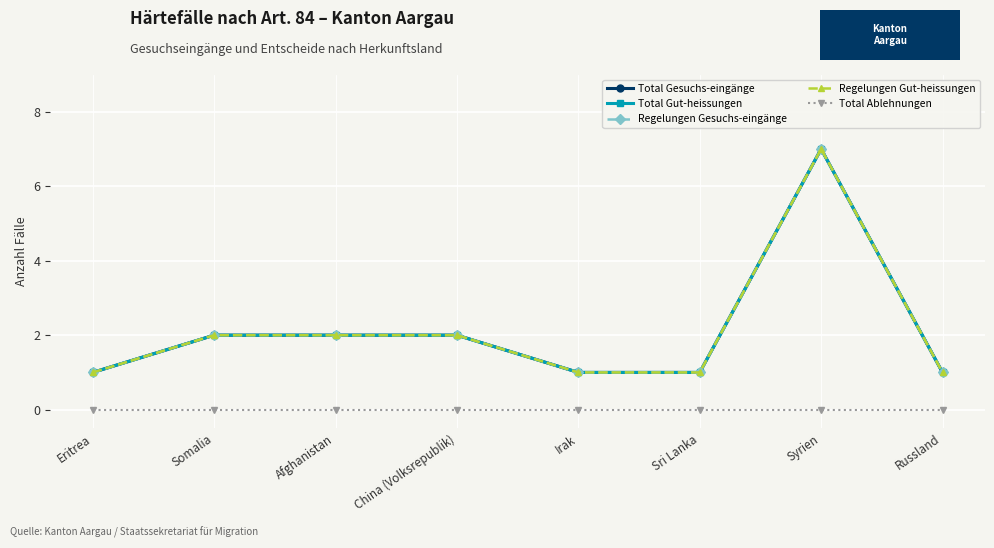

Reading left to right, extract all data points from this chart.

Total Gesuchs-eingänge: Eritrea=1	Somalia=2	Afghanistan=2	China (Volksrepublik)=2	Irak=1	Sri Lanka=1	Syrien=7	Russland=1
Total Gut-heissungen: Eritrea=1	Somalia=2	Afghanistan=2	China (Volksrepublik)=2	Irak=1	Sri Lanka=1	Syrien=7	Russland=1
Regelungen Gesuchs-eingänge: Eritrea=1	Somalia=2	Afghanistan=2	China (Volksrepublik)=2	Irak=1	Sri Lanka=1	Syrien=7	Russland=1
Regelungen Gut-heissungen: Eritrea=1	Somalia=2	Afghanistan=2	China (Volksrepublik)=2	Irak=1	Sri Lanka=1	Syrien=7	Russland=1
Total Ablehnungen: Eritrea=0	Somalia=0	Afghanistan=0	China (Volksrepublik)=0	Irak=0	Sri Lanka=0	Syrien=0	Russland=0